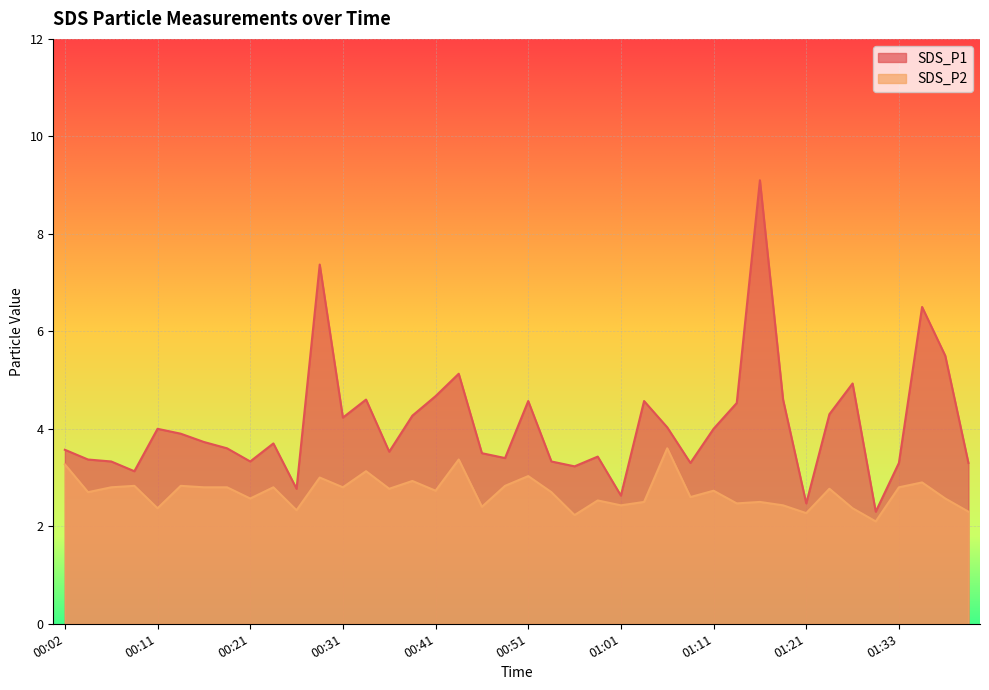

What value does the SDS_P1 series have at 01:06?

4.0